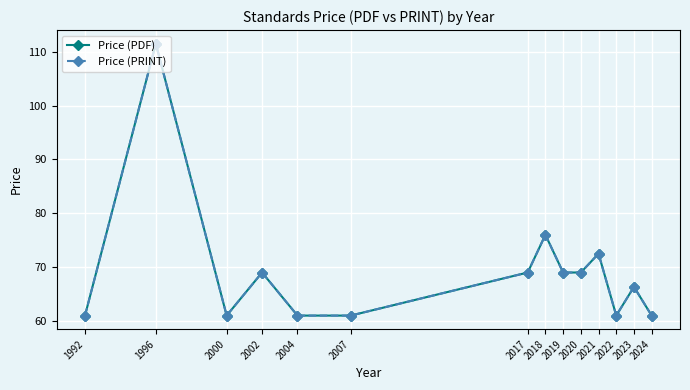

What is the sum of all Price (PRINT) values?

968.3